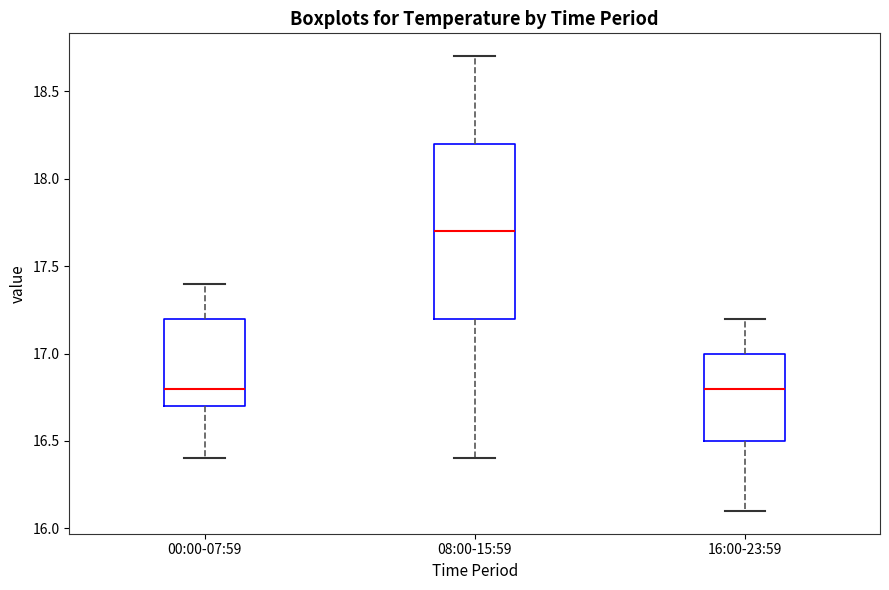

Which box is the tallest, from its lower edge to its upper edge?

08:00-15:59